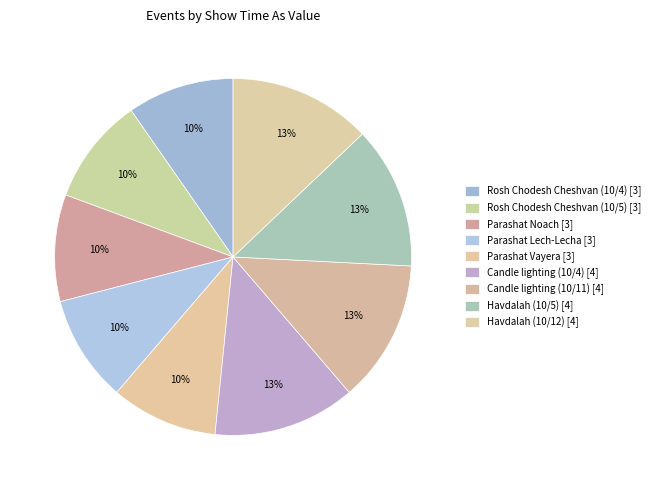

Which has a higher value, Parashat Vayera or Candle lighting (10/11)?

Candle lighting (10/11)